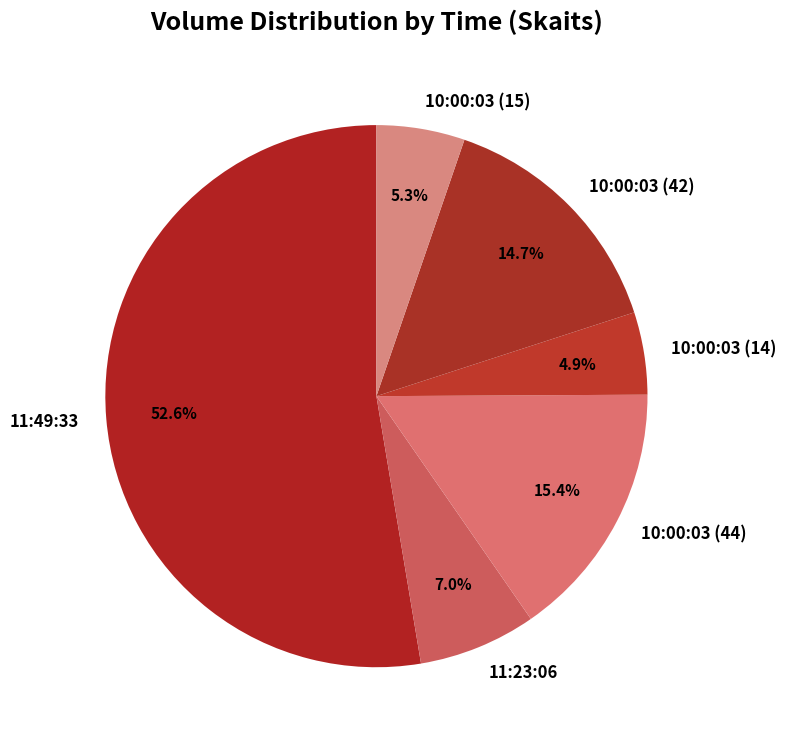

To the nearest percent, what portion does 11:49:33 represent?

53%